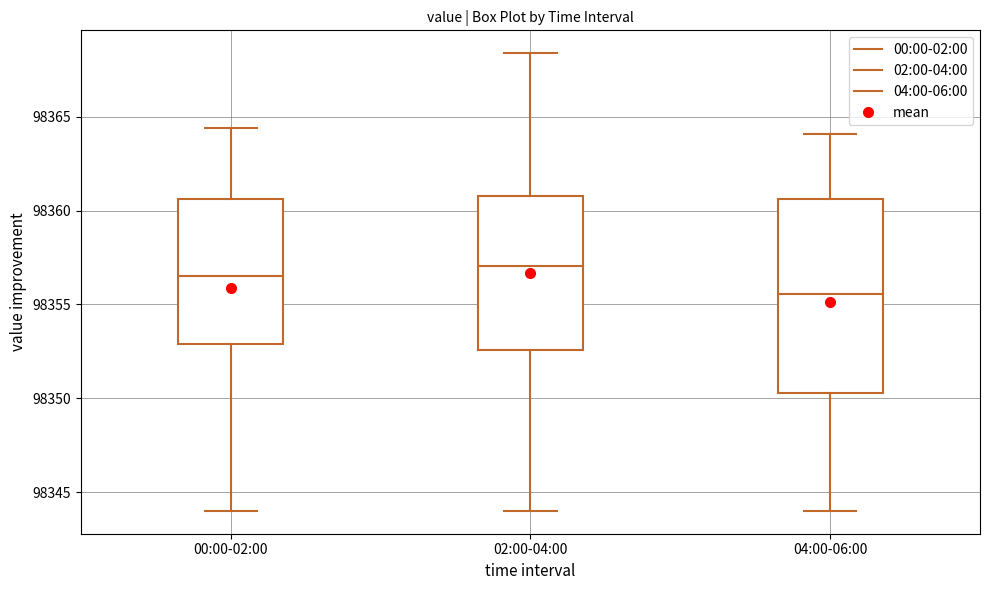

Where does the upper whisker of the box for 00:00-02:00 end on the y-axis? The values are not printed on the chart, so give them approximately, as read against the axis.

98364.5